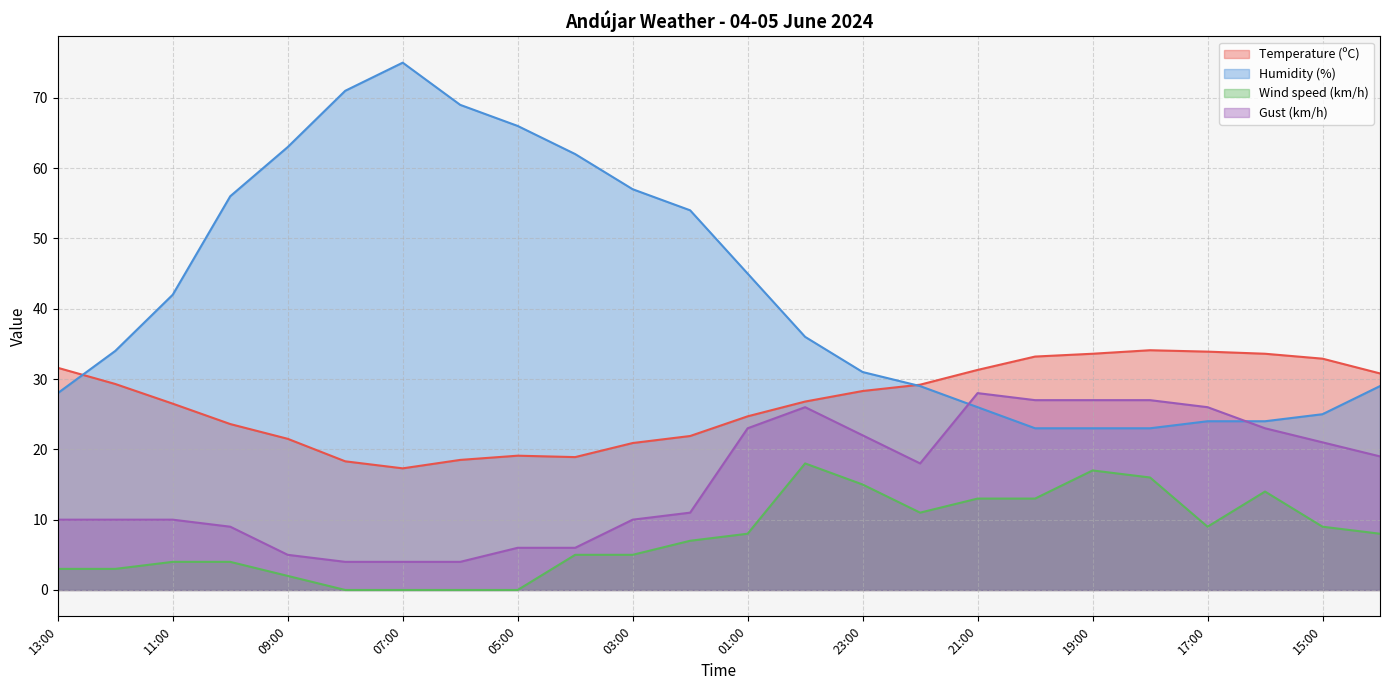

True or false: Wind speed (km/h) and Gust (km/h) cross at least once.

False